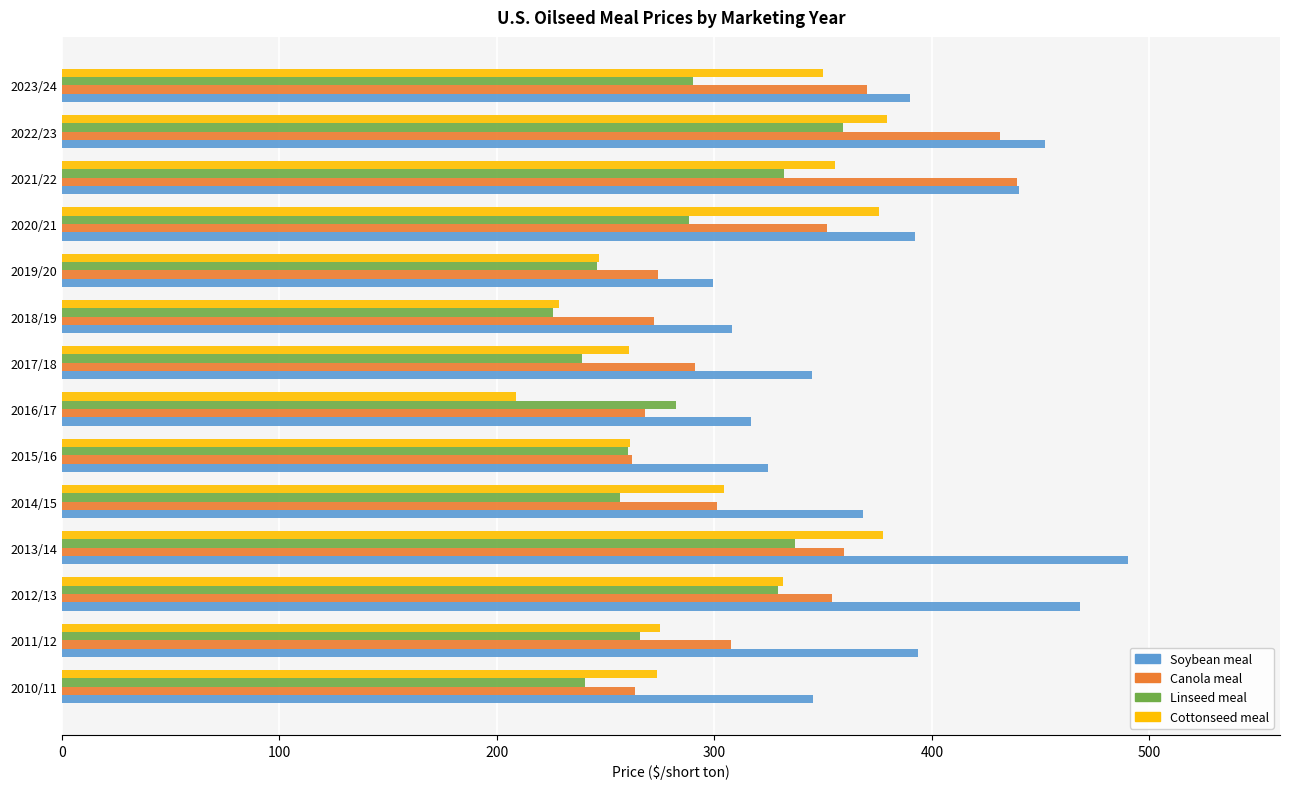

At which label does Canola meal reach its peak?

2021/22